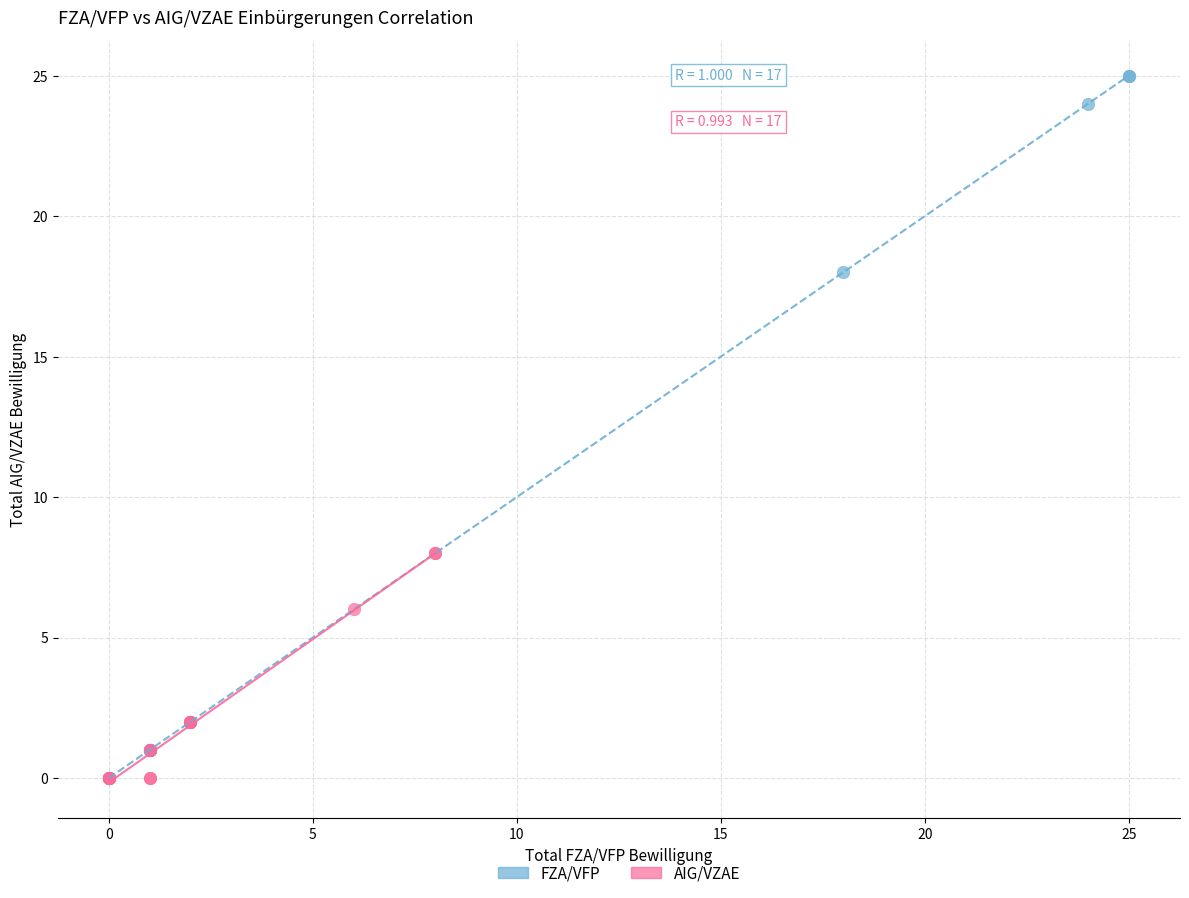

Which series reaches the maximum Y coordinate?

FZA/VFP